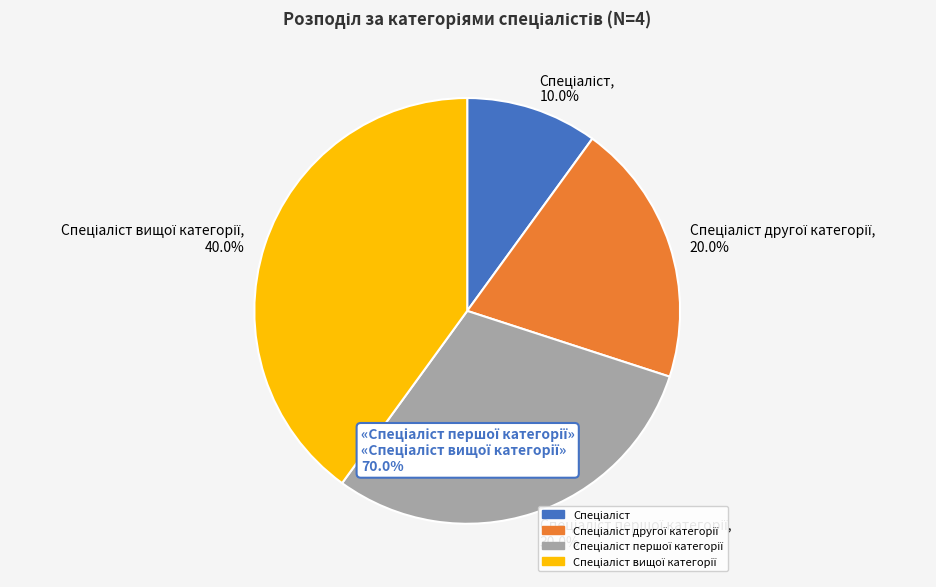

How many slices are in this pie chart?

4